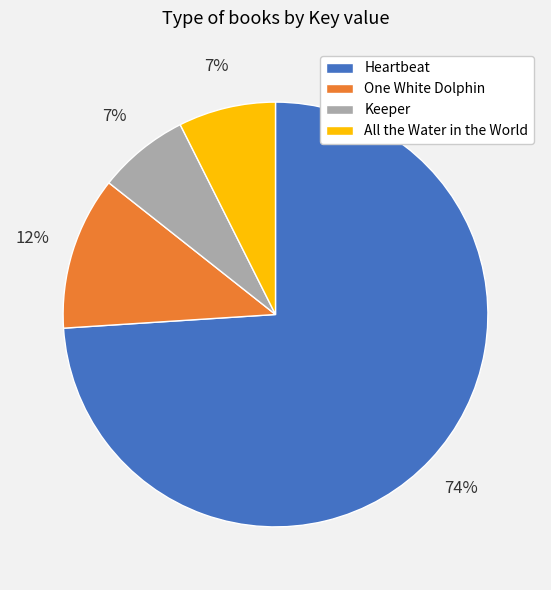

Is the sum of Keeper and All the Water in the World greater than half?

No